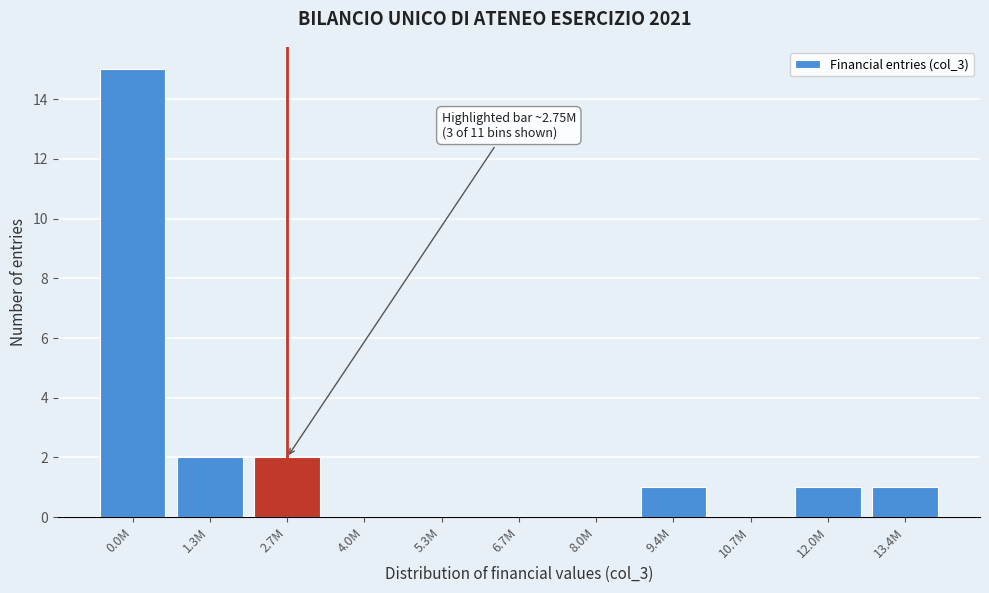

Reading left to right, list all the values displayed in this chart.

0.0M=15	1.3M=2	2.7M=2	4.0M=0	5.3M=0	6.7M=0	8.0M=0	9.4M=1	10.7M=0	12.0M=1	13.4M=1